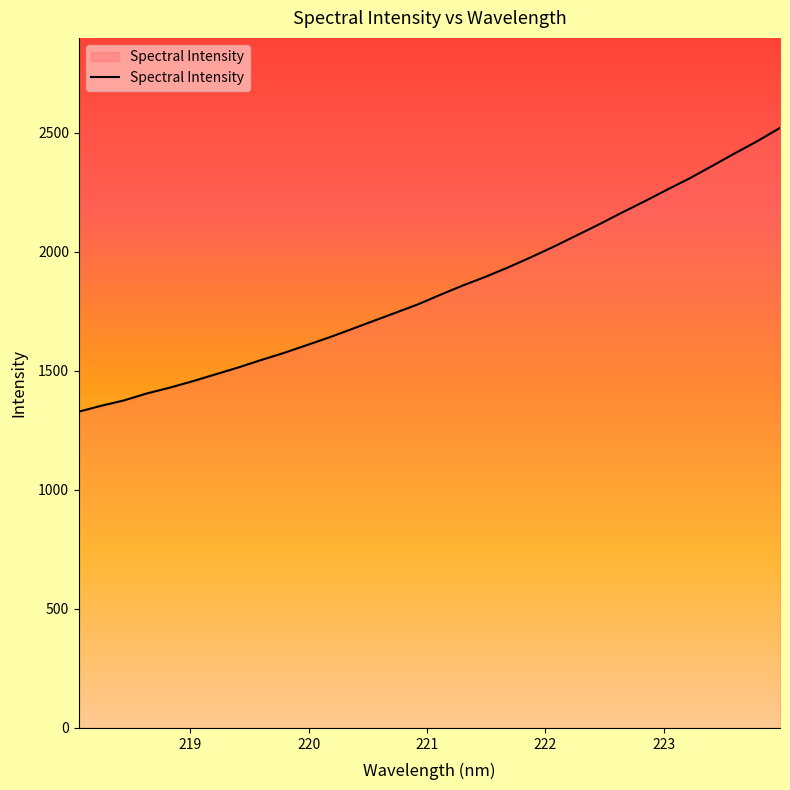

Does the chart display data point markers on the line(s)?

No